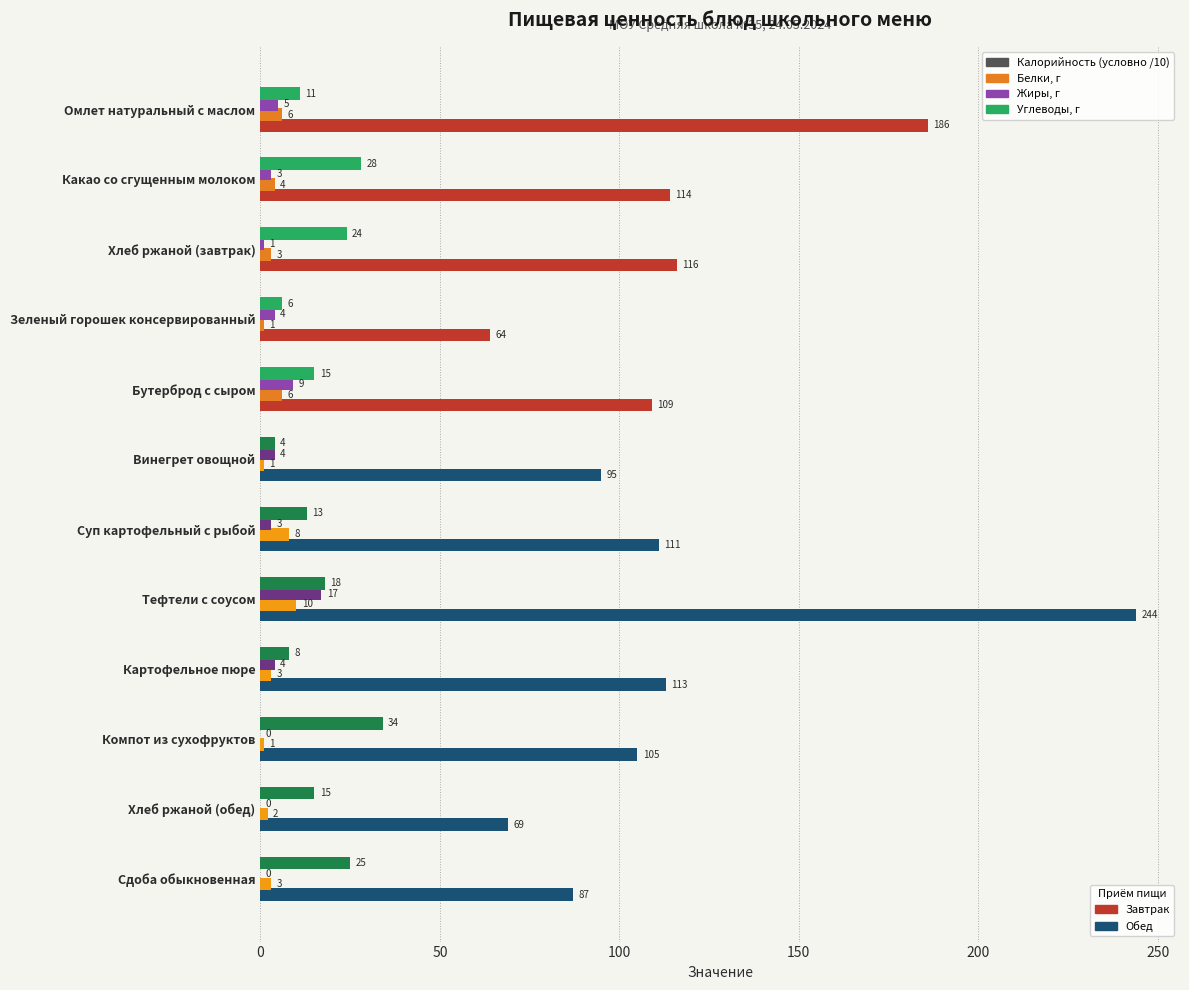

What is the greatest value displayed?

244